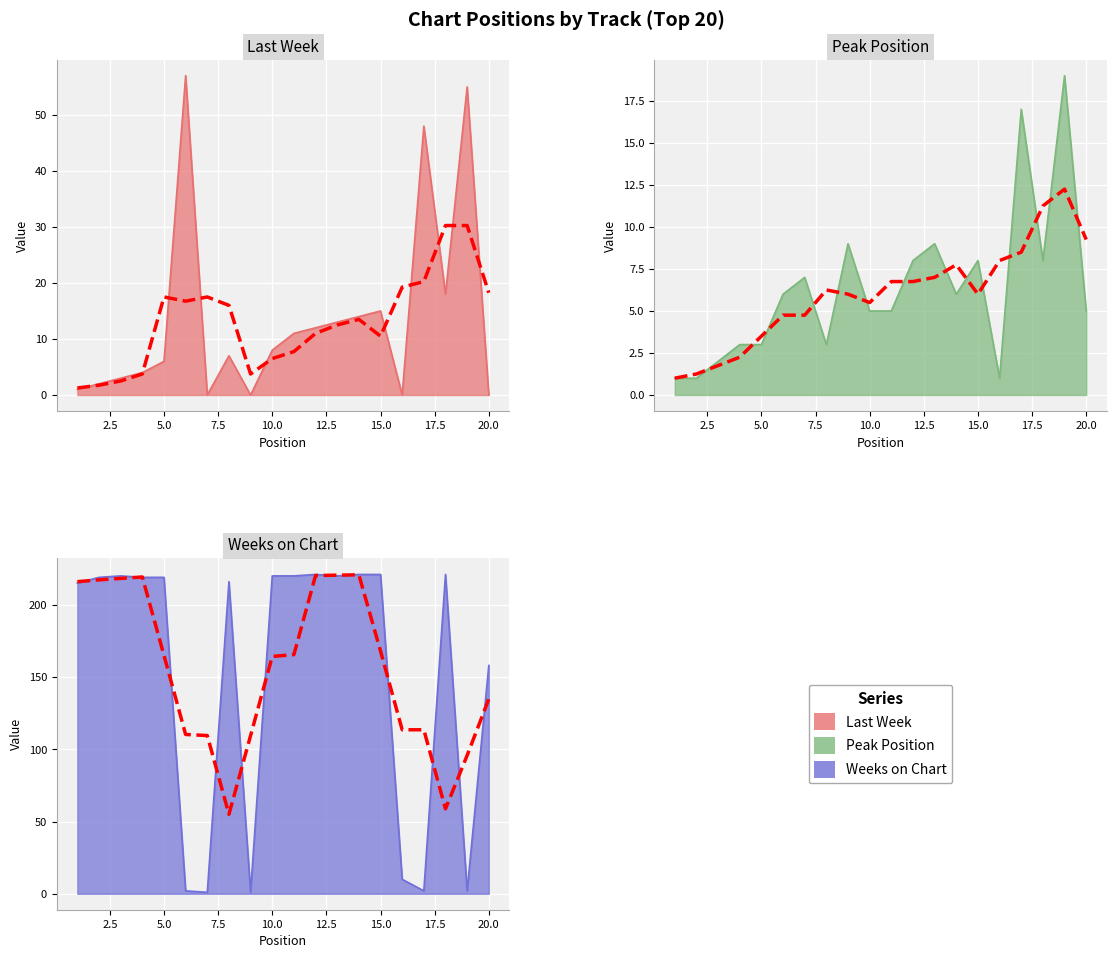

What is the difference between the second highest and second lowest values in the Peak Position series?

16